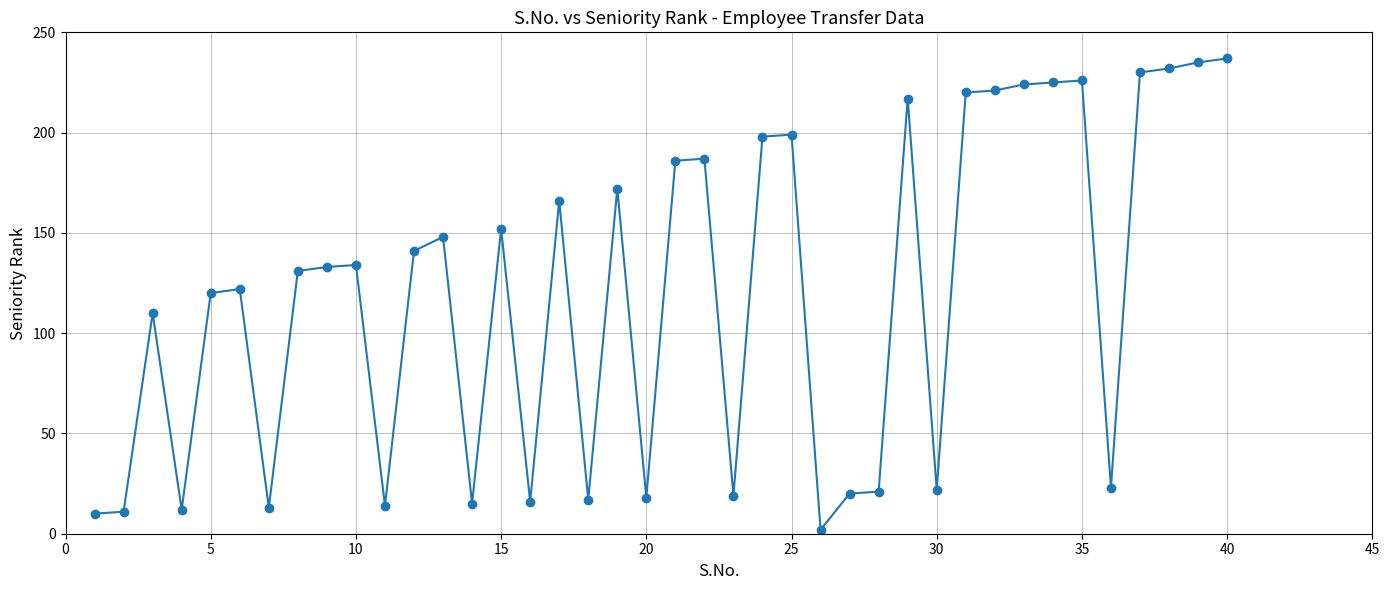

What is the difference between the second highest and second lowest values?

225